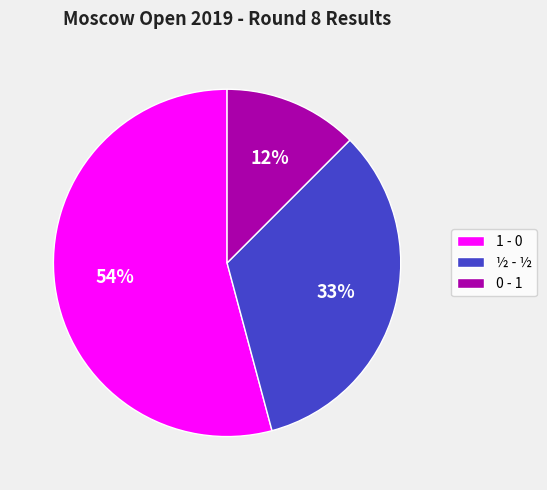

How many slices are in this pie chart?

3